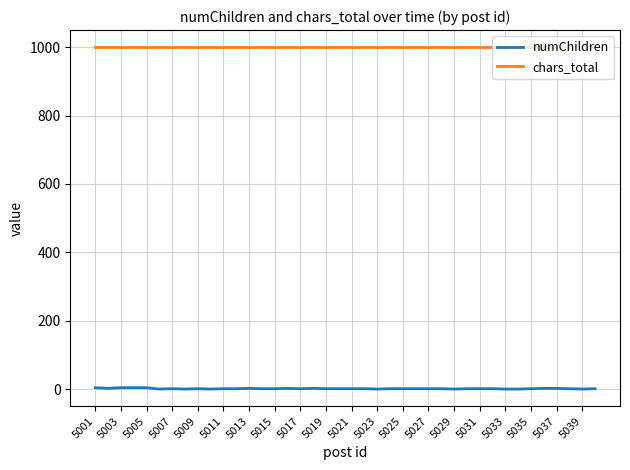

True or false: numChildren and chars_total cross at least once.

False